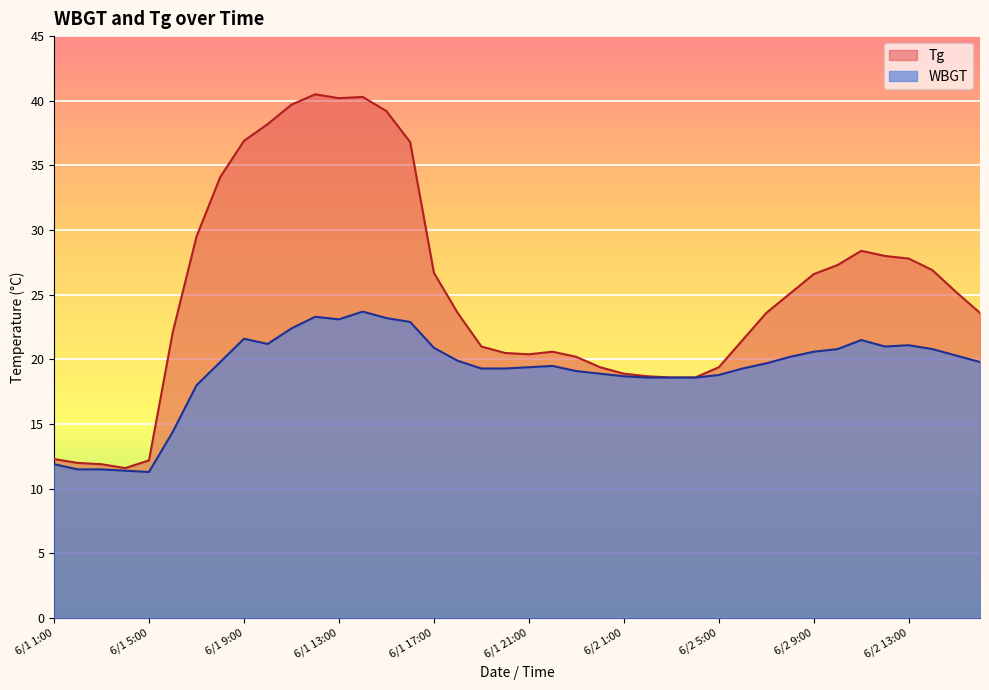

At how many categories does at least one series exceed 19?

31